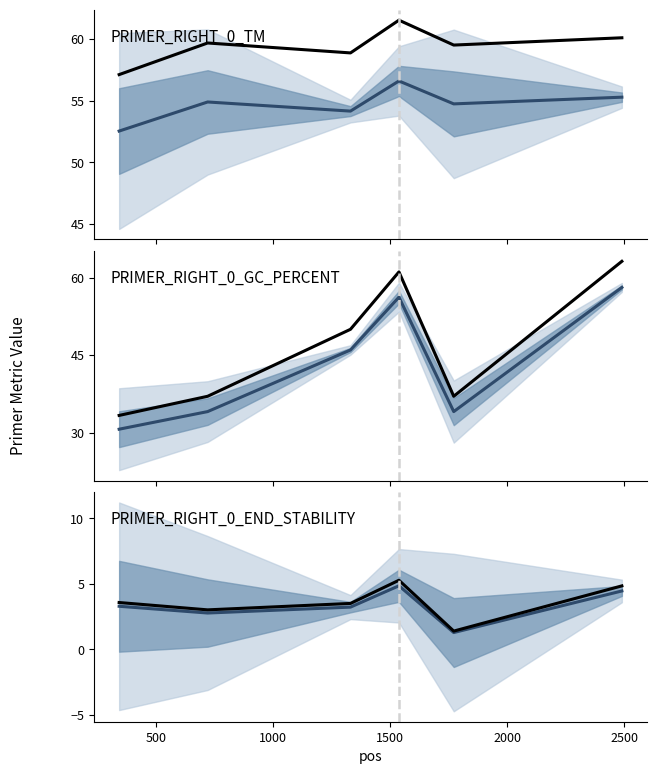

The PRIMER_RIGHT_0_END_STABILITY (secondary) series shows 5.9 at 2500. True or false?

False